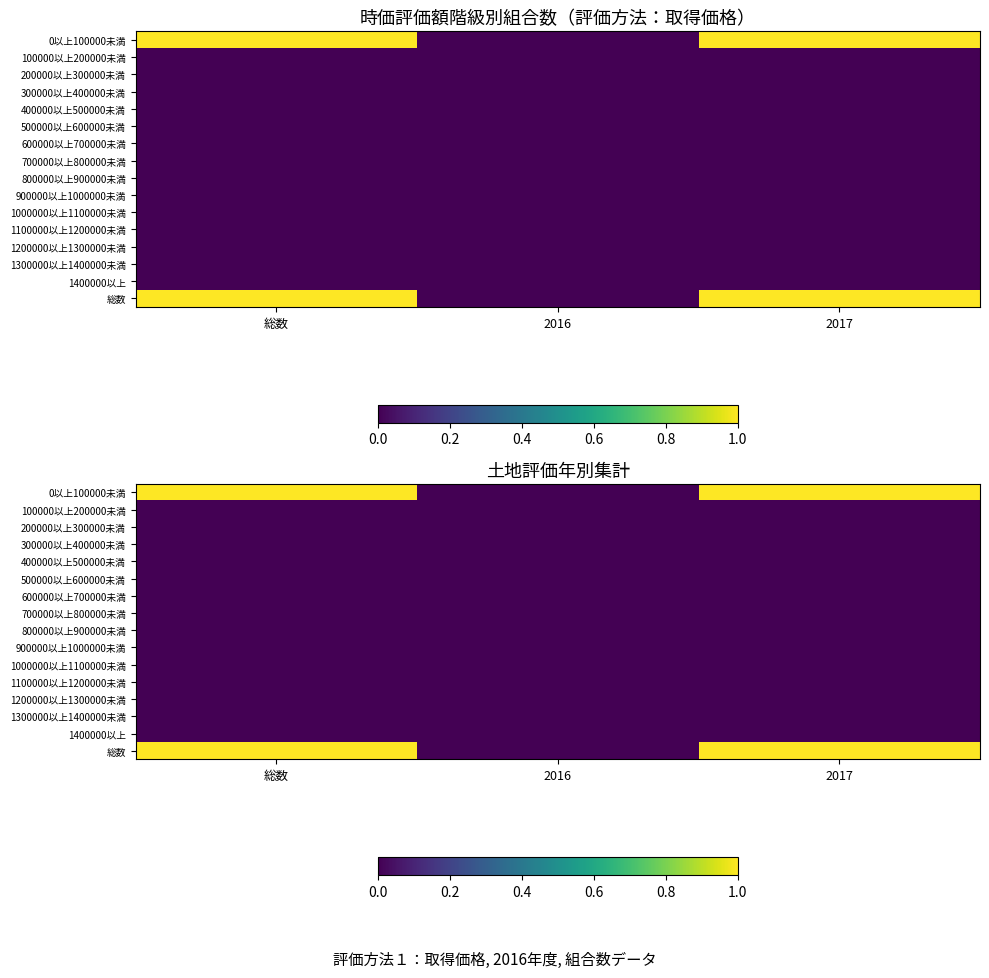

Is the value of 700000以上800000未満 at 2016 greater than the value of 400000以上500000未満 at 2017?

No